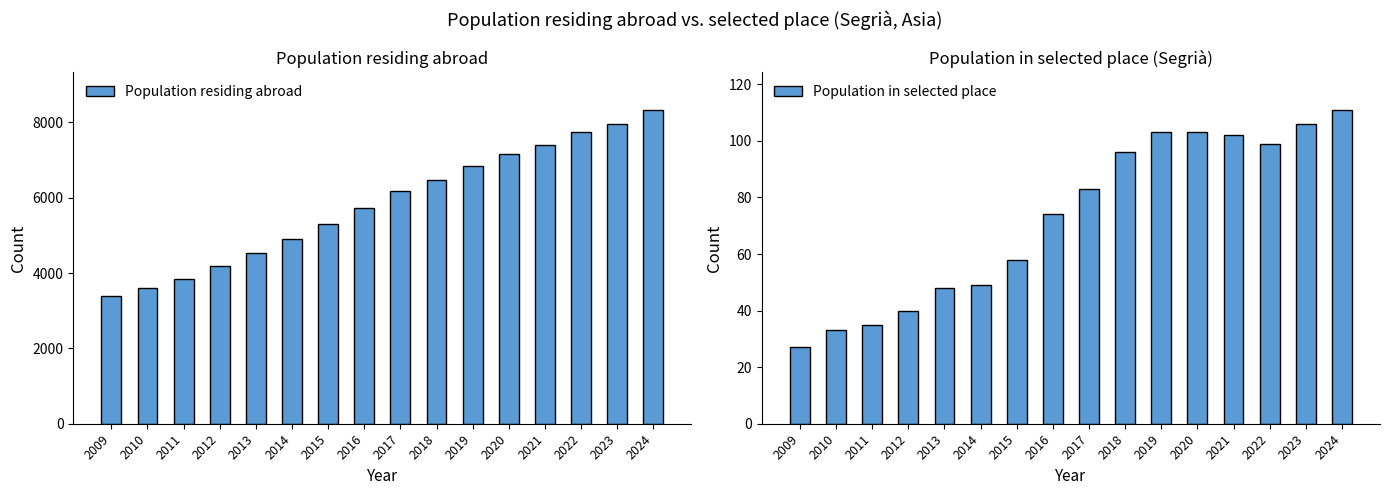

What is the average value of the Population residing abroad series?

5849